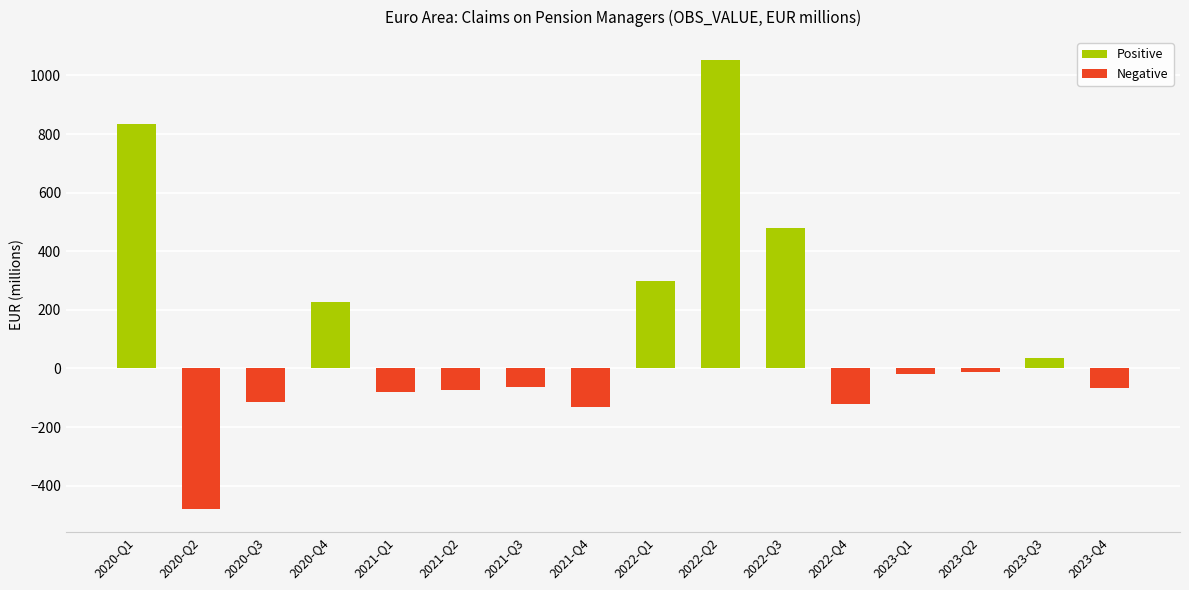

What is the greatest value displayed?

1054